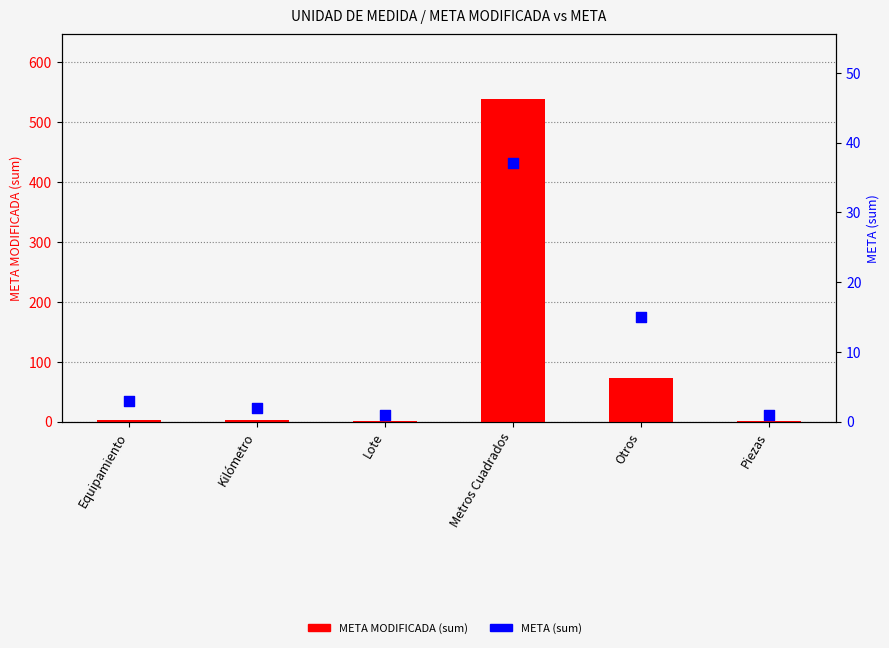

At how many categories does at least one series exceed 368?

1